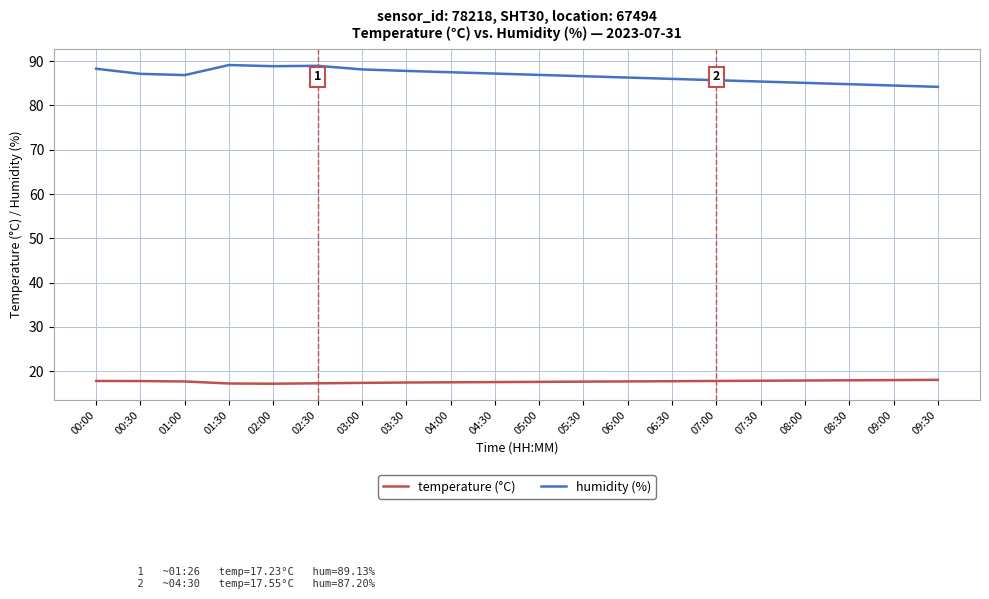

What position from the right is 07:30?

5